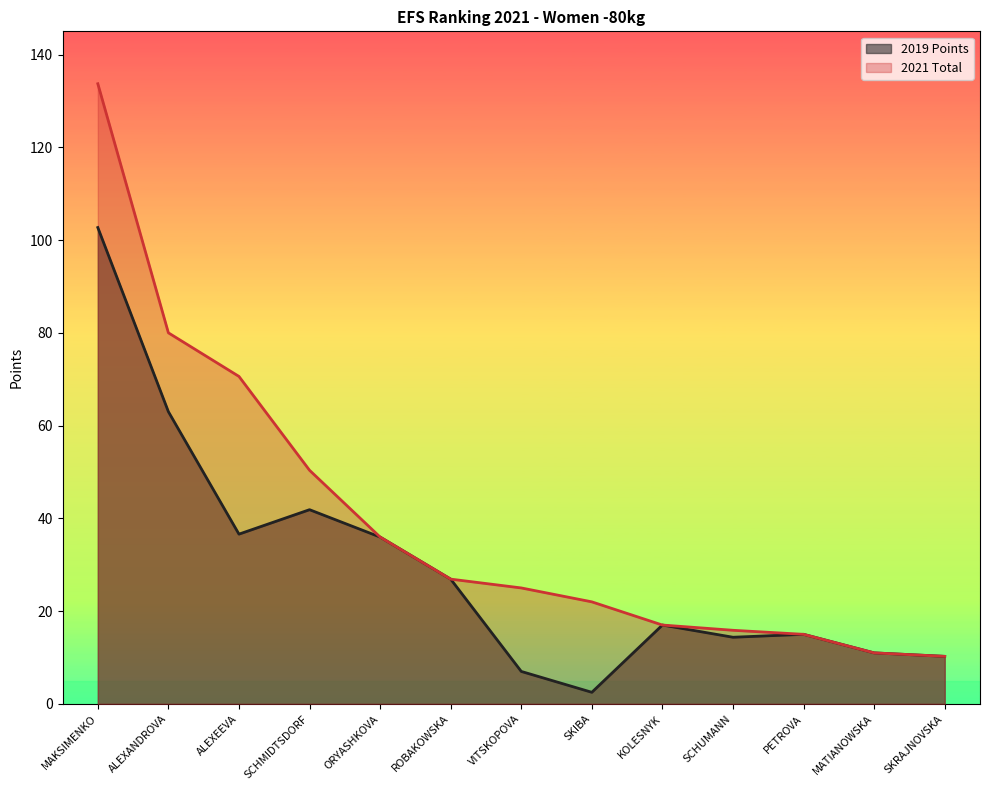

Does the chart display data point markers on the line(s)?

No